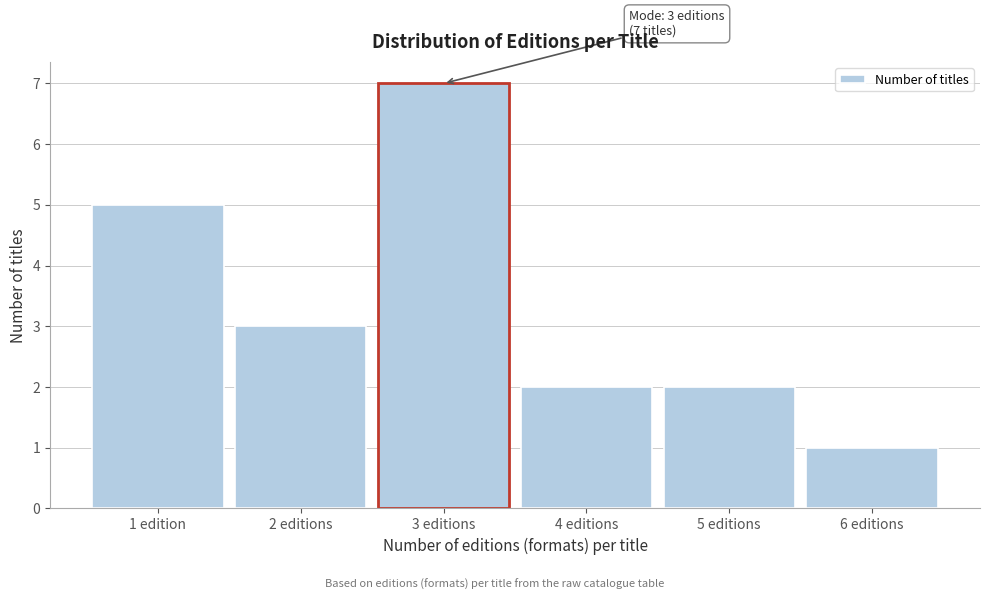

Reading left to right, list all the values displayed in this chart.

1 edition=5	2 editions=3	3 editions=7	4 editions=2	5 editions=2	6 editions=1